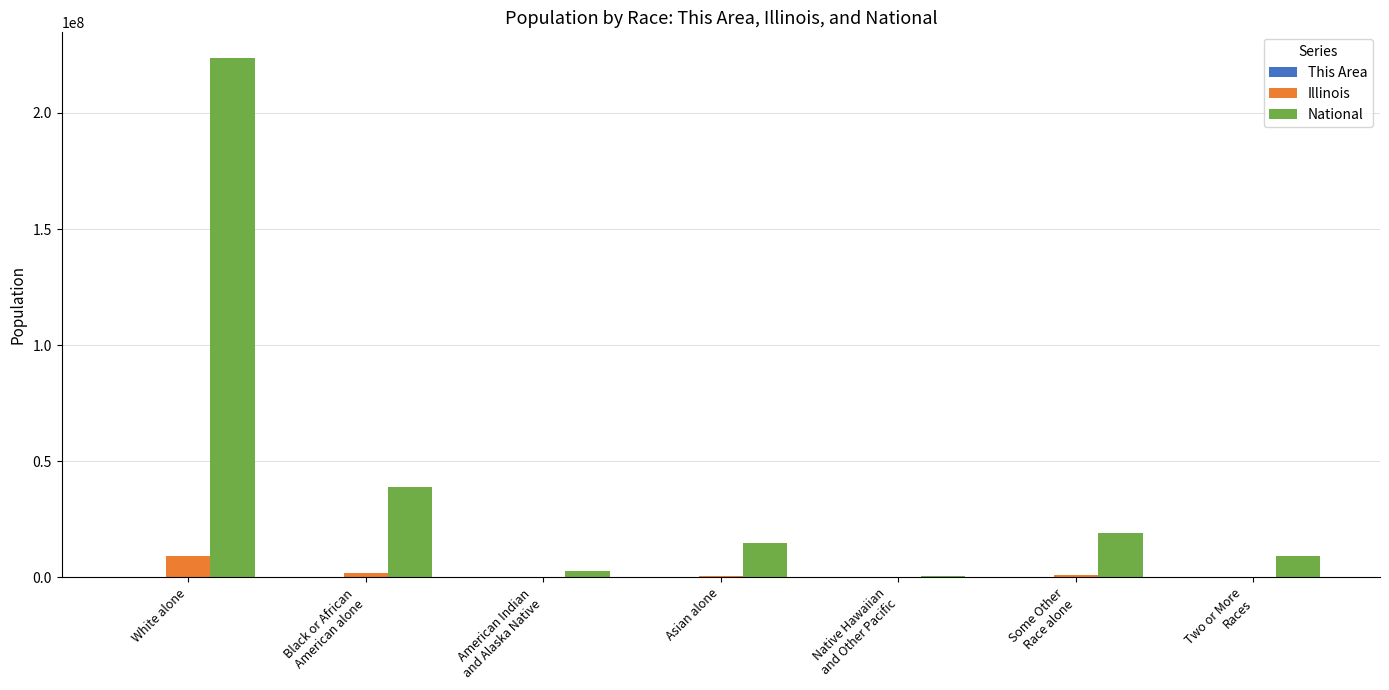

What is the sum of all National values?

308745538